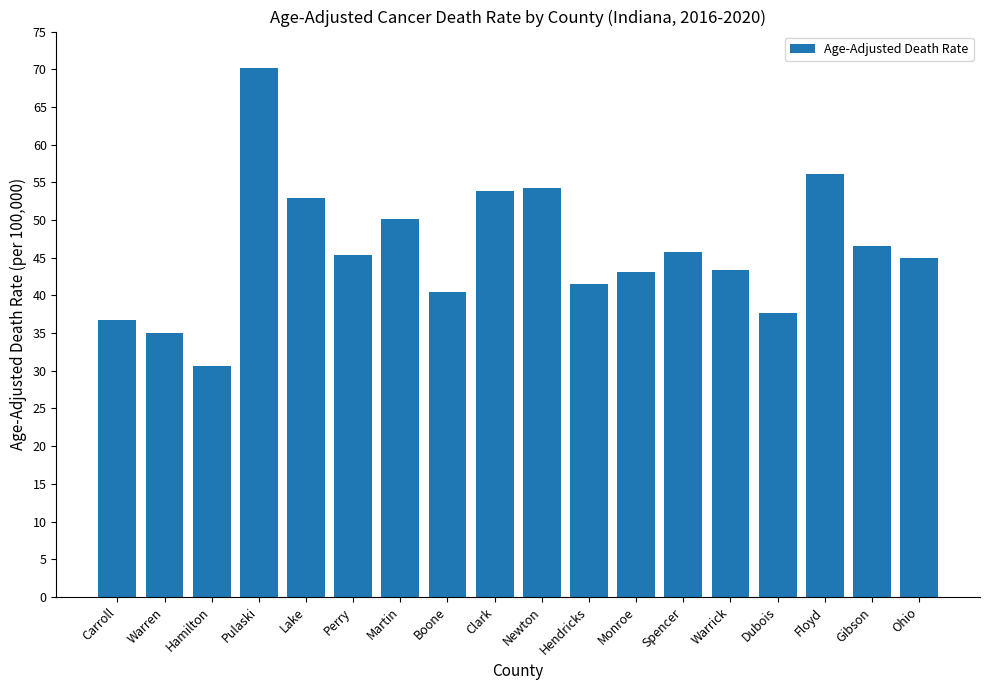

Which category has the lowest value across all series?

Hamilton